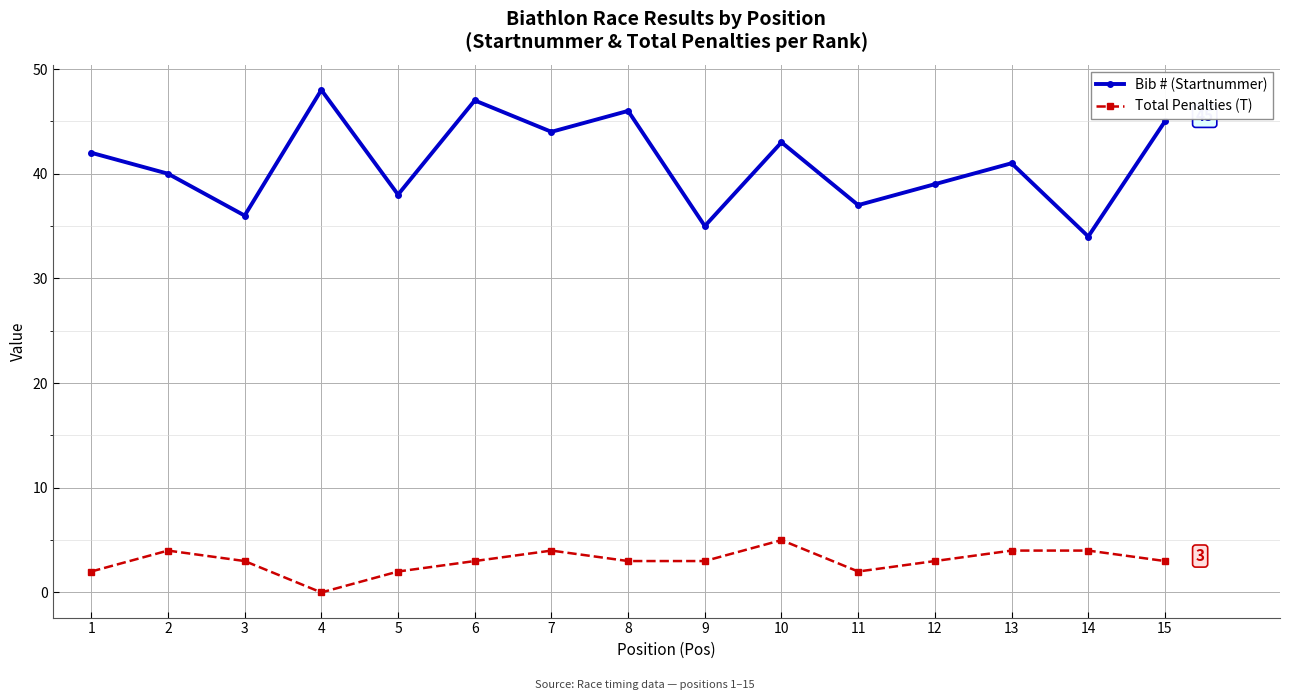

The Bib # (Startnummer) series shows 46 at 8. True or false?

True